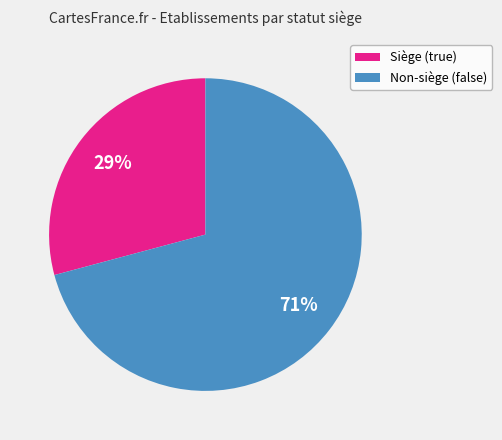

What is the ratio of the value at Siège (true) to the value at Non-siège (false)?

0.4